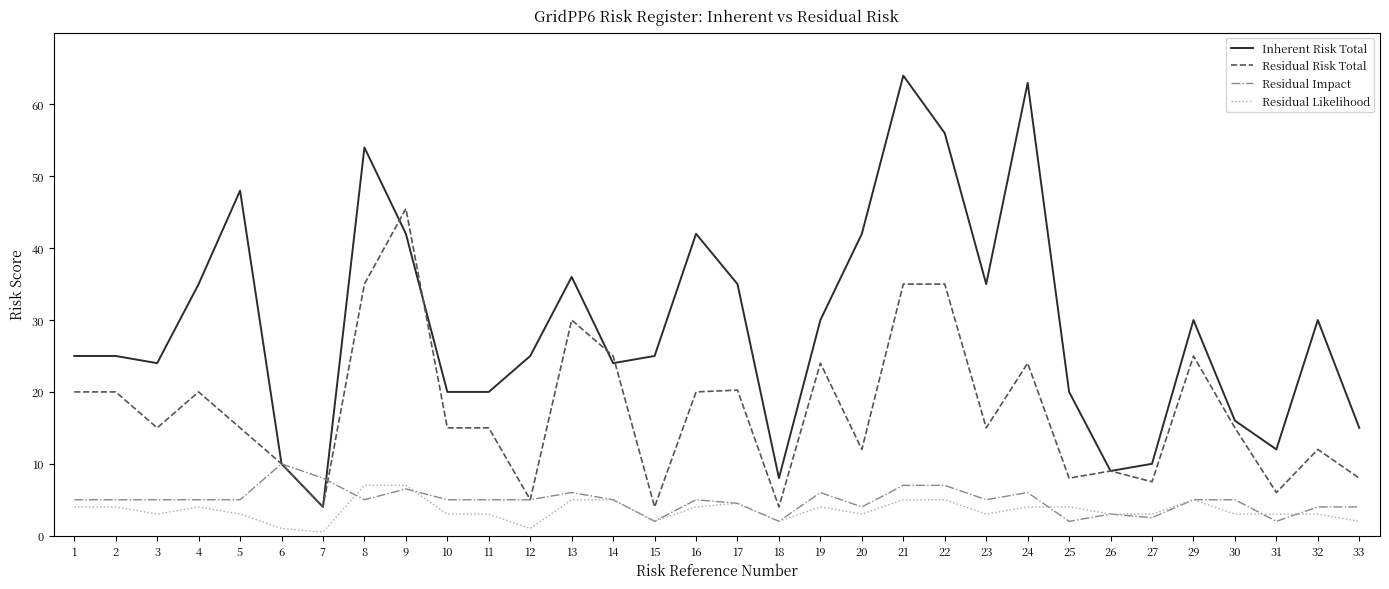

Which series has the largest total across all categories?

Inherent Risk Total